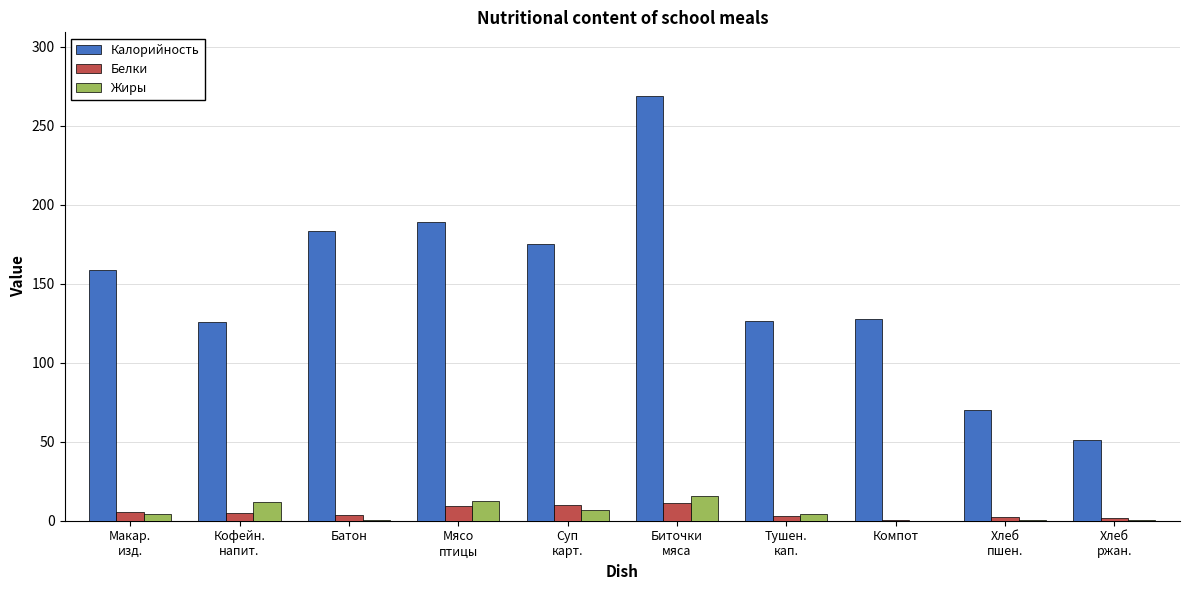

The value of Жиры at Суп
карт. is 6.8. True or false?

True